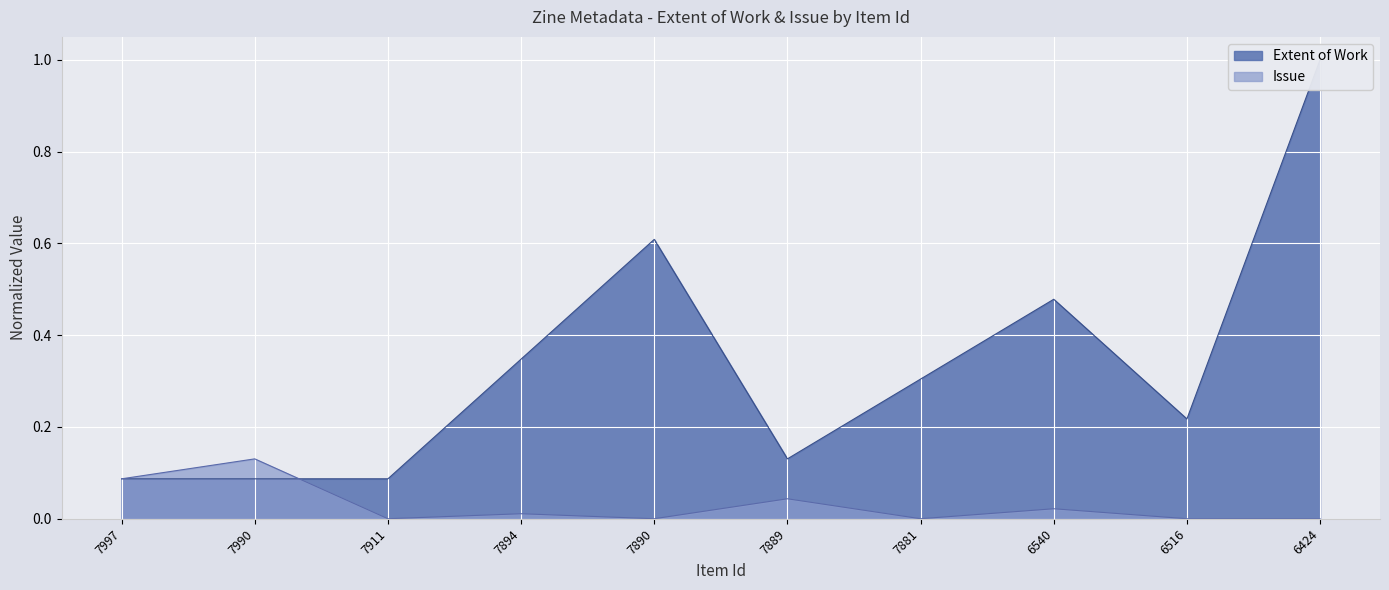

Reading left to right, what are all the values shown in this chart?

Extent of Work: 0.1	0.1	0.1	0.3	0.6	0.1	0.3	0.5	0.2	1.0
Issue: 0.1	0.1	0.0	0.0	0.0	0.0	0.0	0.0	0.0	0.0